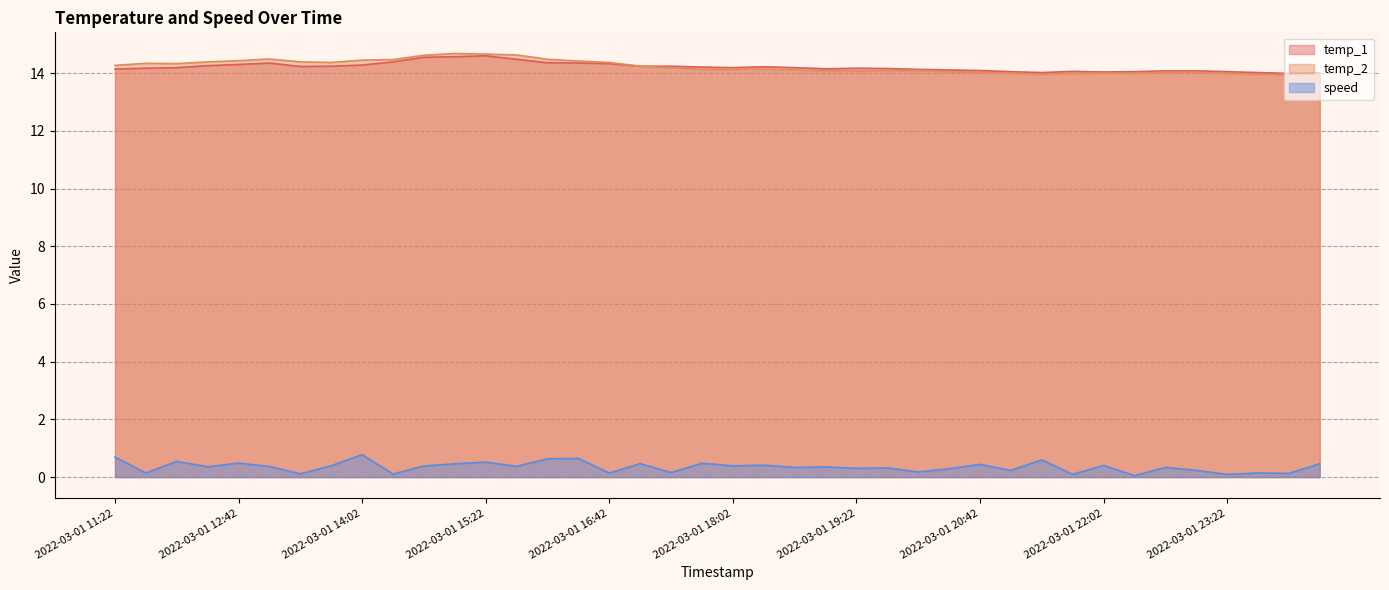

Which series has the largest total across all categories?

temp_2